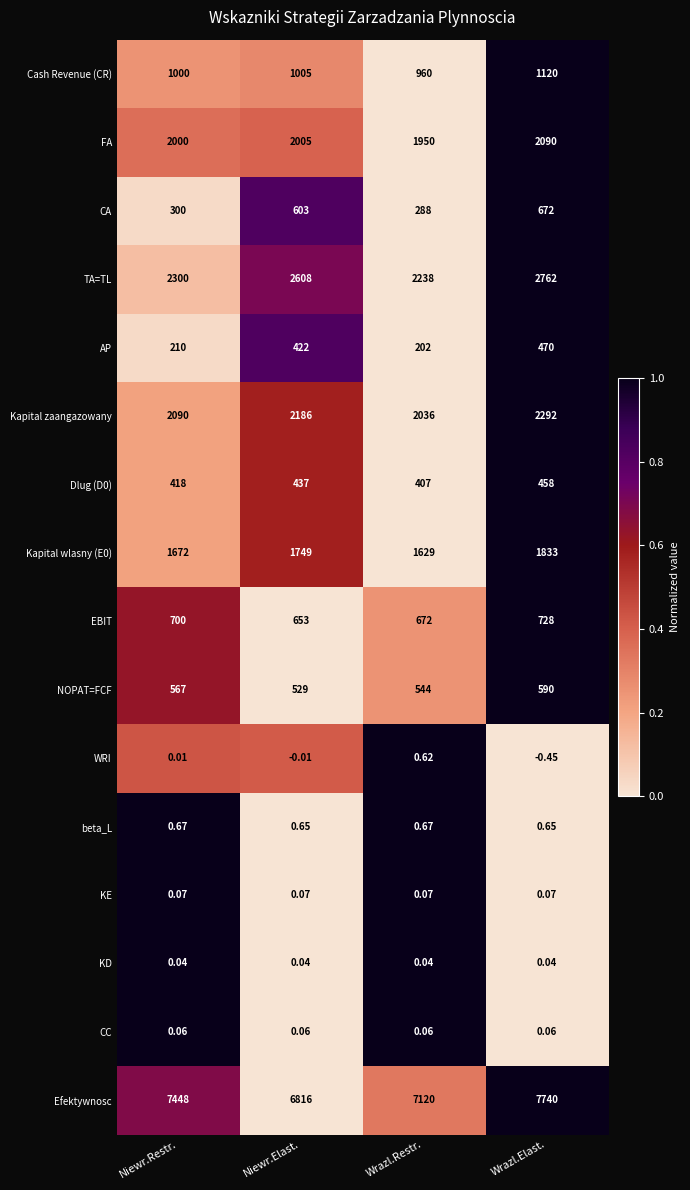

Between Niewr.Restr. and Wrazl.Restr., which series saw the biggest shift?

Efektywnosc